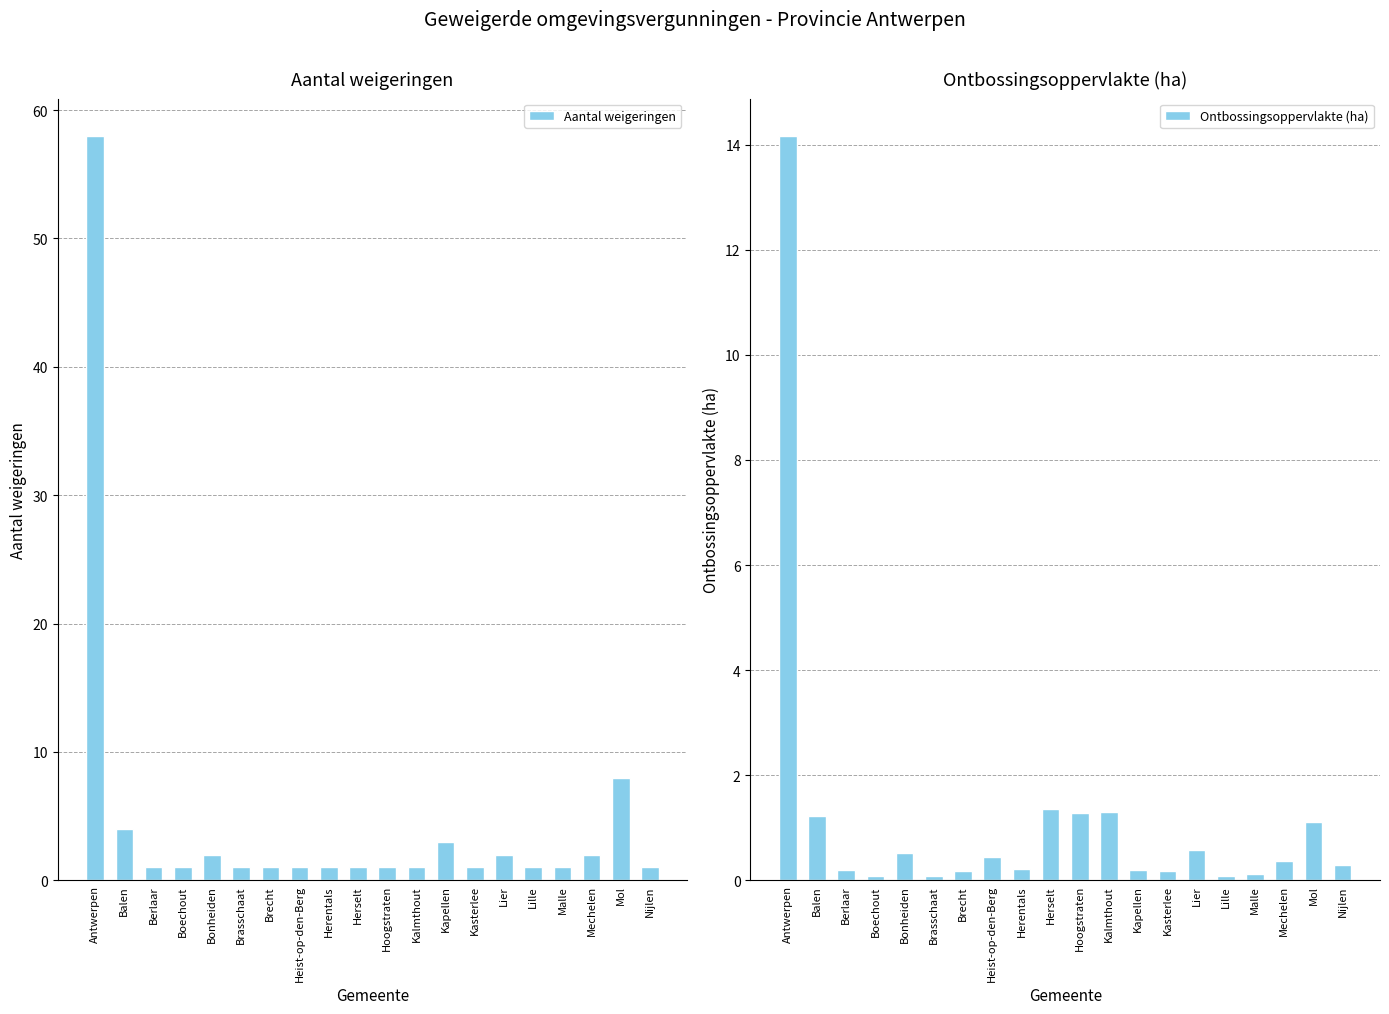

What is the value of the Aantal weigeringen bar at the 9th from the left?

1